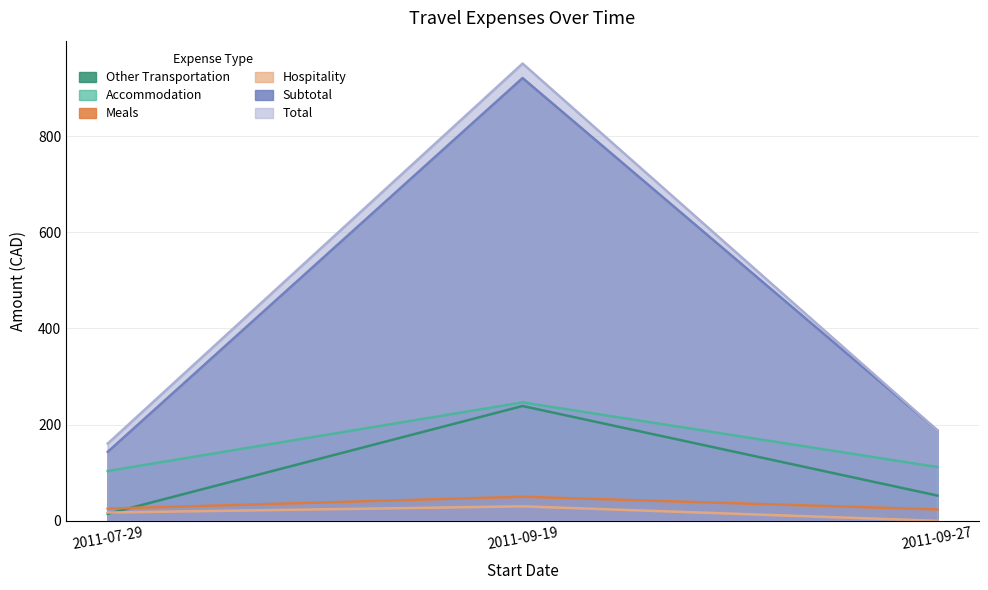

Is it true that Hospitality equals 17.2 at 2011-07-29?

True